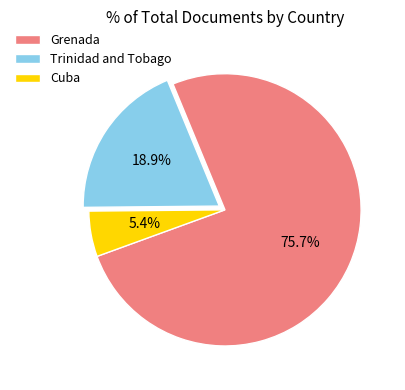

What is the smallest slice in the pie chart?

Cuba